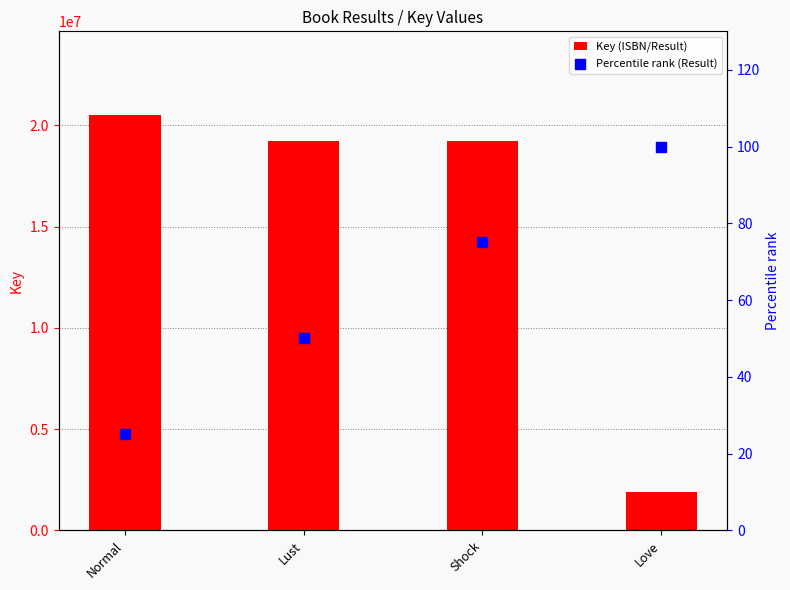

At which category is the sum across all series the highest?

Normal